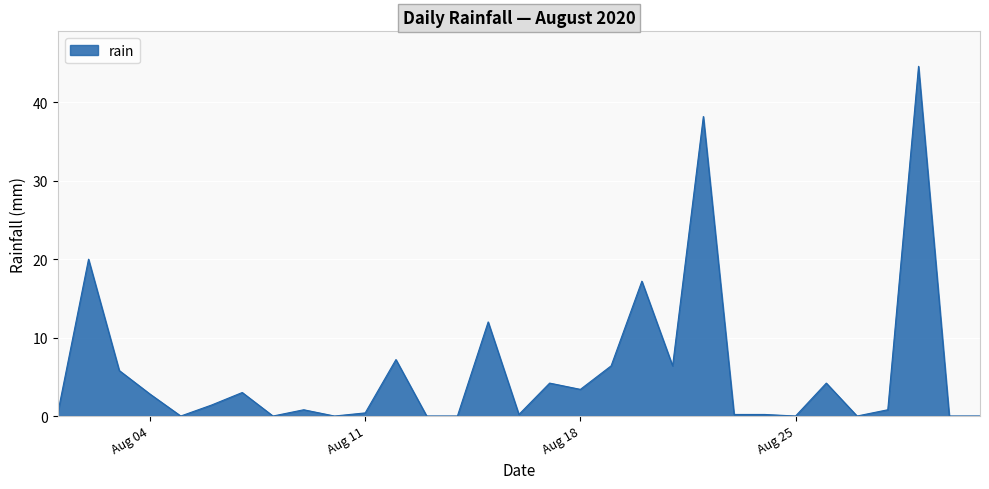

What is the difference between the maximum and minimum values?

44.6